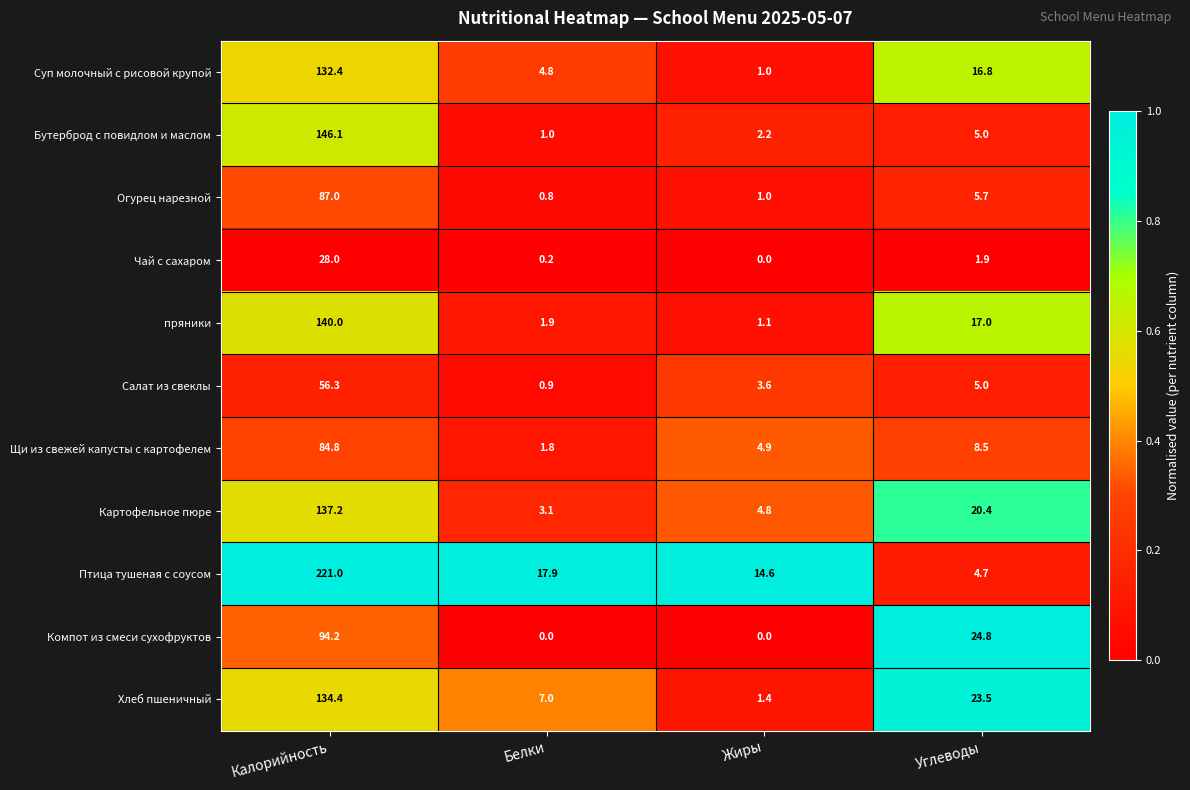

What is the lowest value of the Огурец нарезной series?

0.8